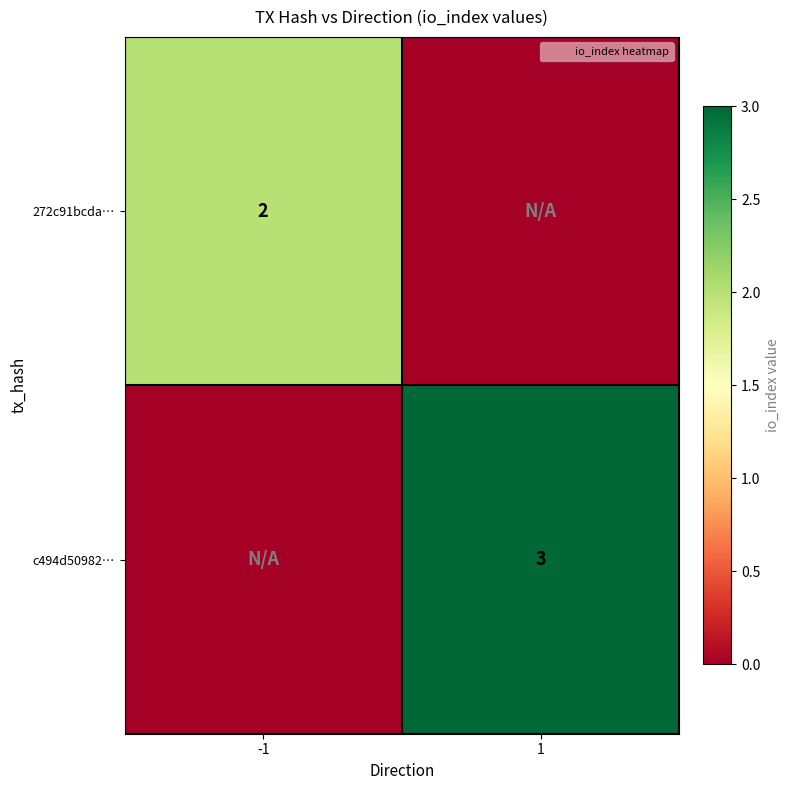

The value of 272c91bcda… at -1 is 0. True or false?

False